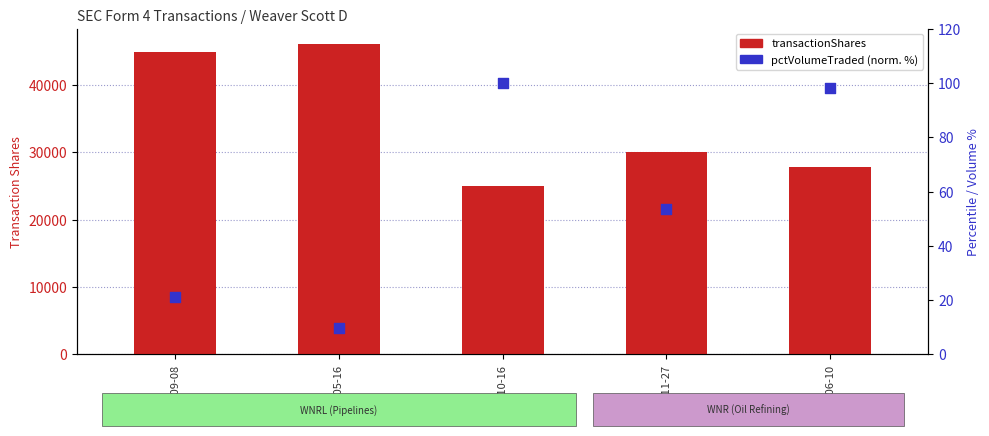

What is the total value across all series at 2009-06-10?

27876.1